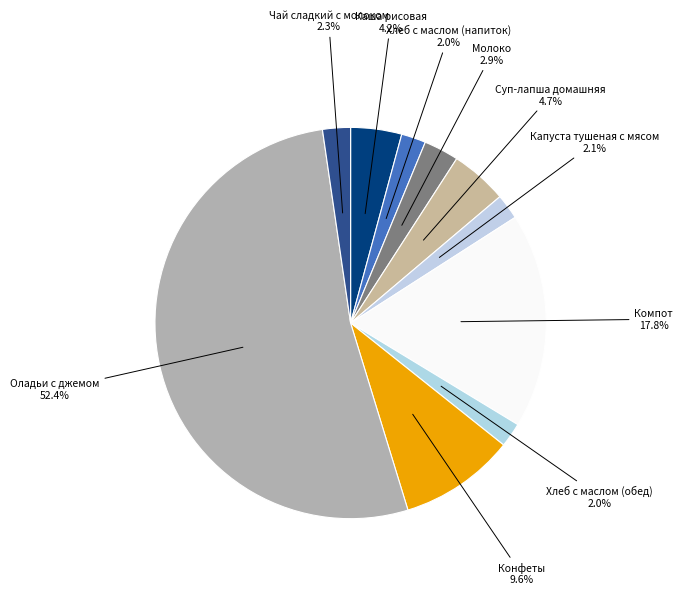

Which slice is the smallest?

Хлеб с маслом (напиток)